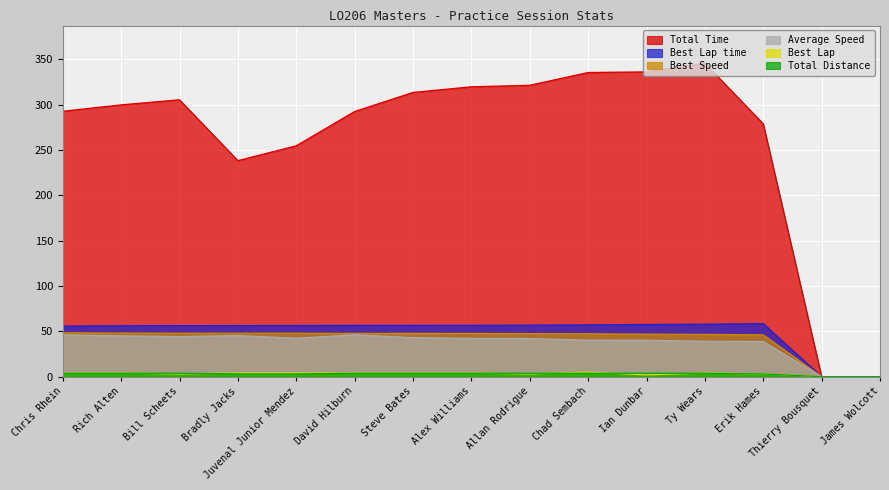

Where is the first local maximum for Best Lap?

Chad Sembach